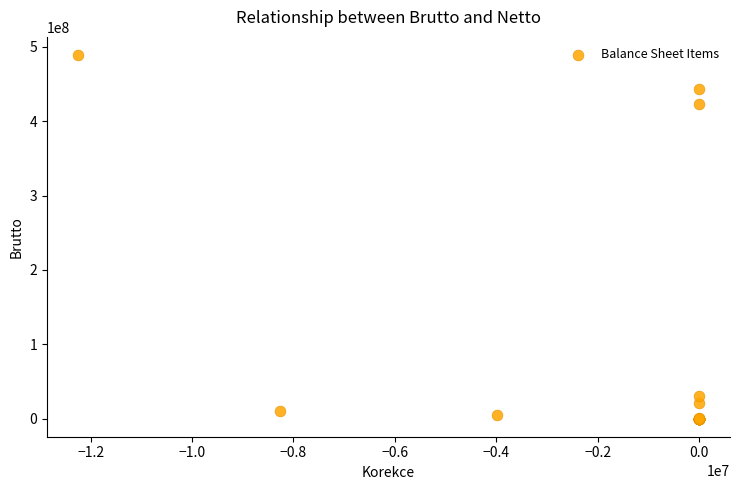

What Y value in the scatter plot is closest to 244564560?

422873613